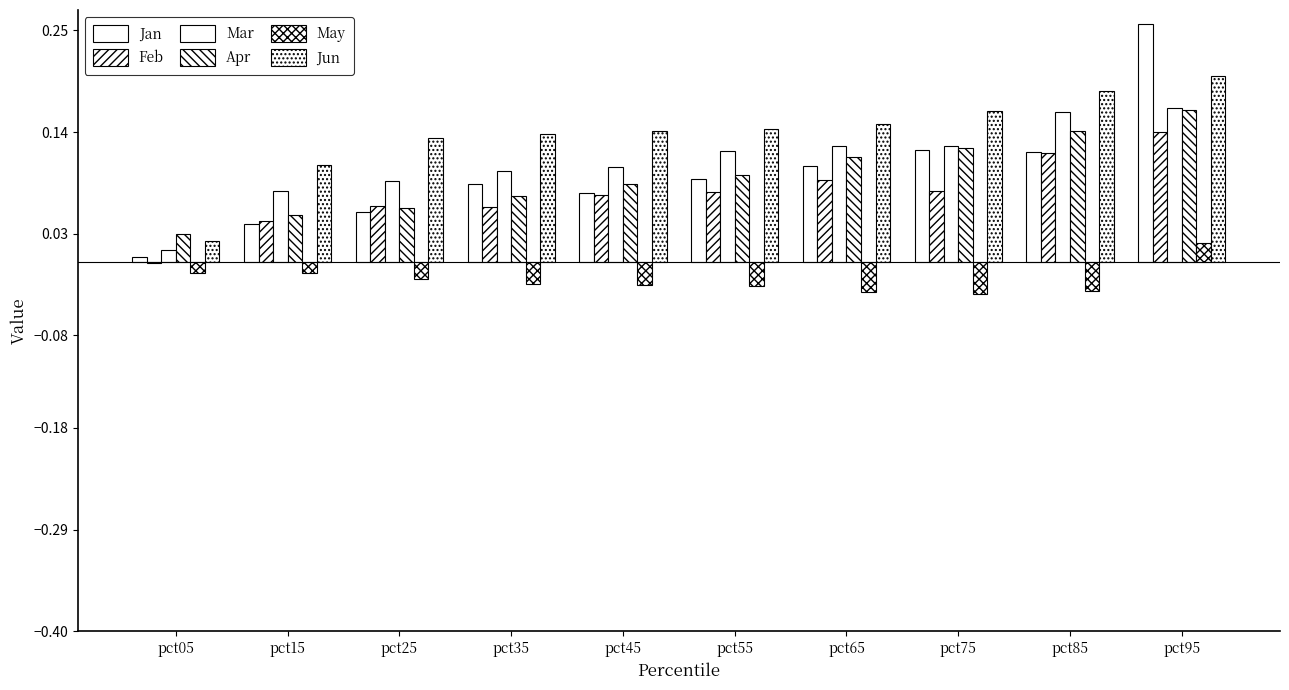

Reading right to left, list all the values displayed in this chart.

Jan: 0.3	0.1	0.1	0.1	0.1	0.1	0.1	0.1	0.0	0.0
Feb: 0.1	0.1	0.1	0.1	0.1	0.1	0.1	0.1	0.0	-0.0
Mar: 0.2	0.2	0.1	0.1	0.1	0.1	0.1	0.1	0.1	0.0
Apr: 0.2	0.1	0.1	0.1	0.1	0.1	0.1	0.1	0.1	0.0
May: 0.0	-0.0	-0.0	-0.0	-0.0	-0.0	-0.0	-0.0	-0.0	-0.0
Jun: 0.2	0.2	0.2	0.1	0.1	0.1	0.1	0.1	0.1	0.0